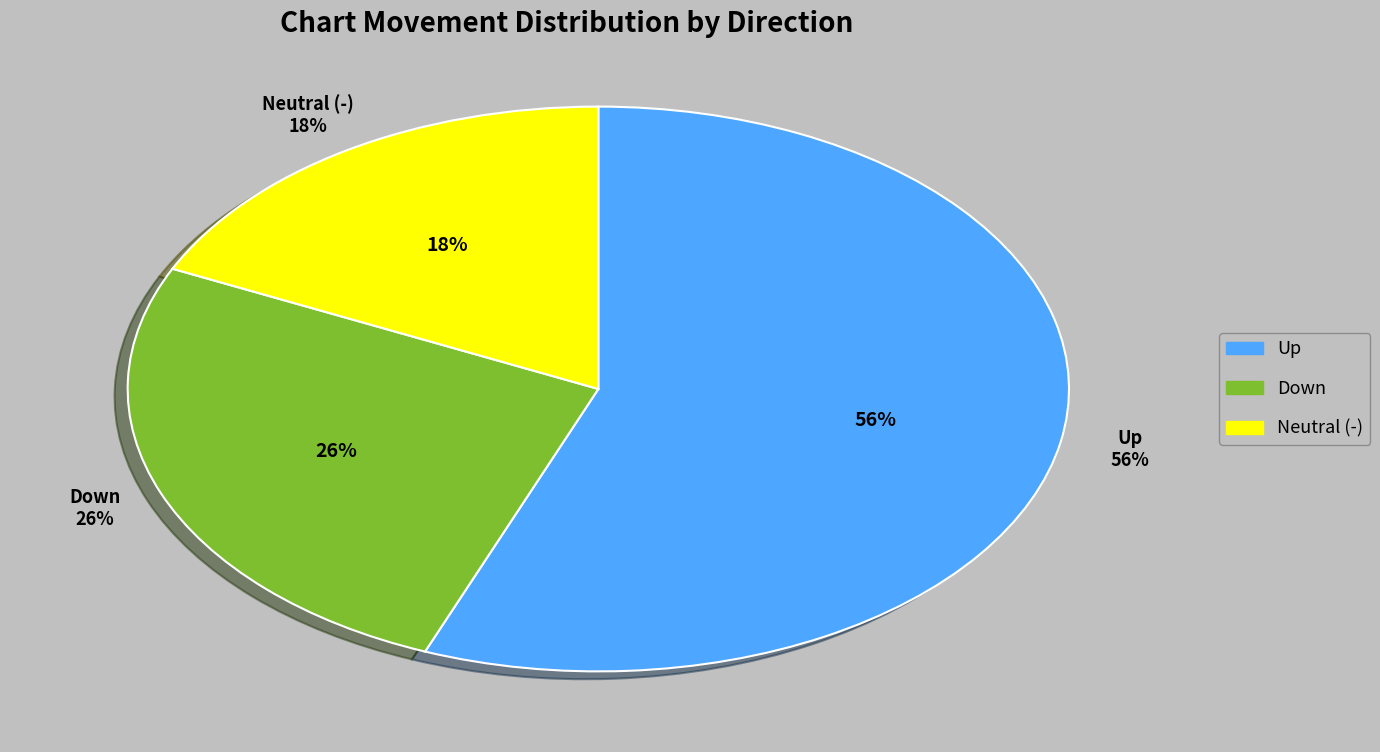

What is the majority slice?

up